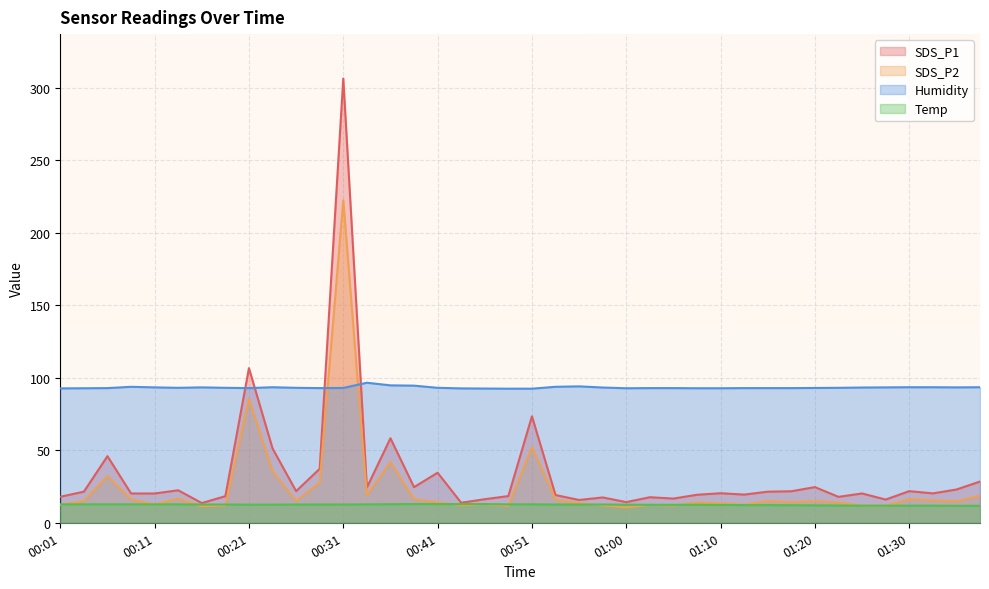

True or false: SDS_P2 and Humidity intersect in this chart.

True